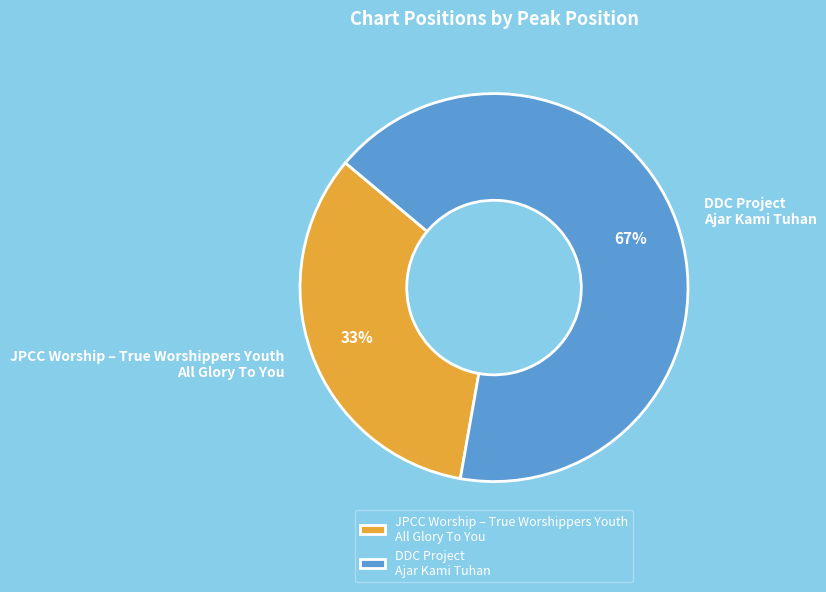

True or false: DDC Project Ajar Kami Tuhan accounts for 67% of the total.

True